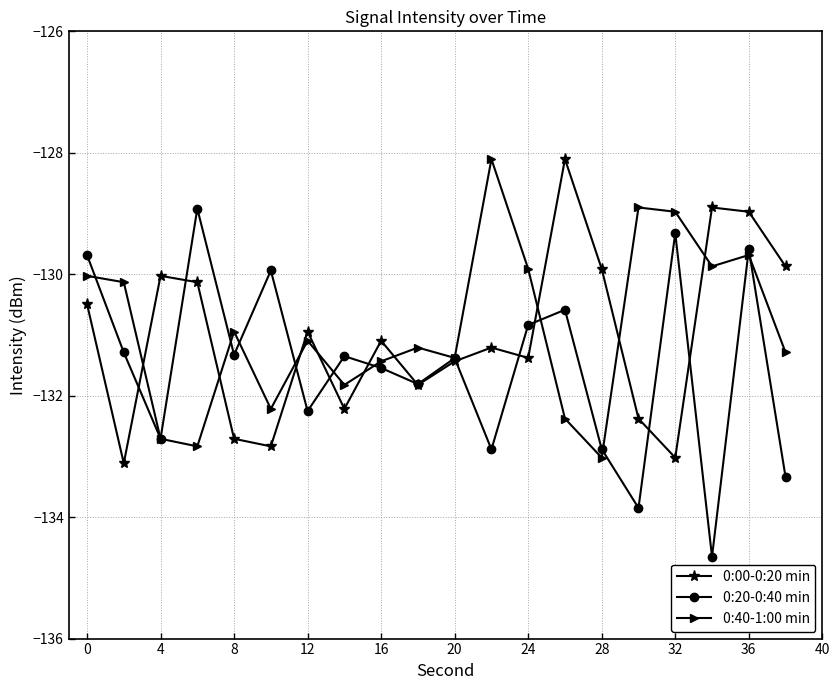

What is the greatest value displayed?

-128.1